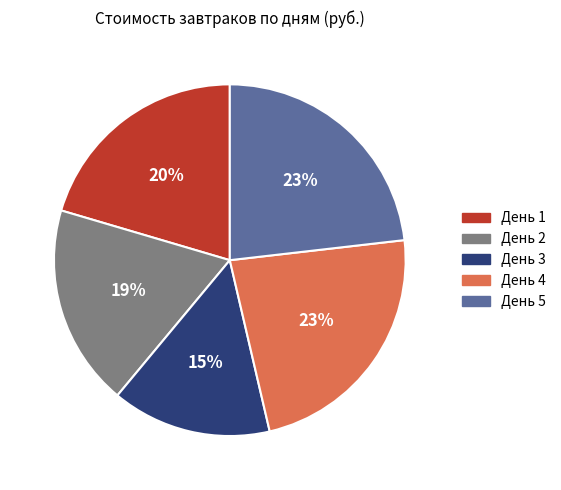

Which slice is the smallest?

День 3